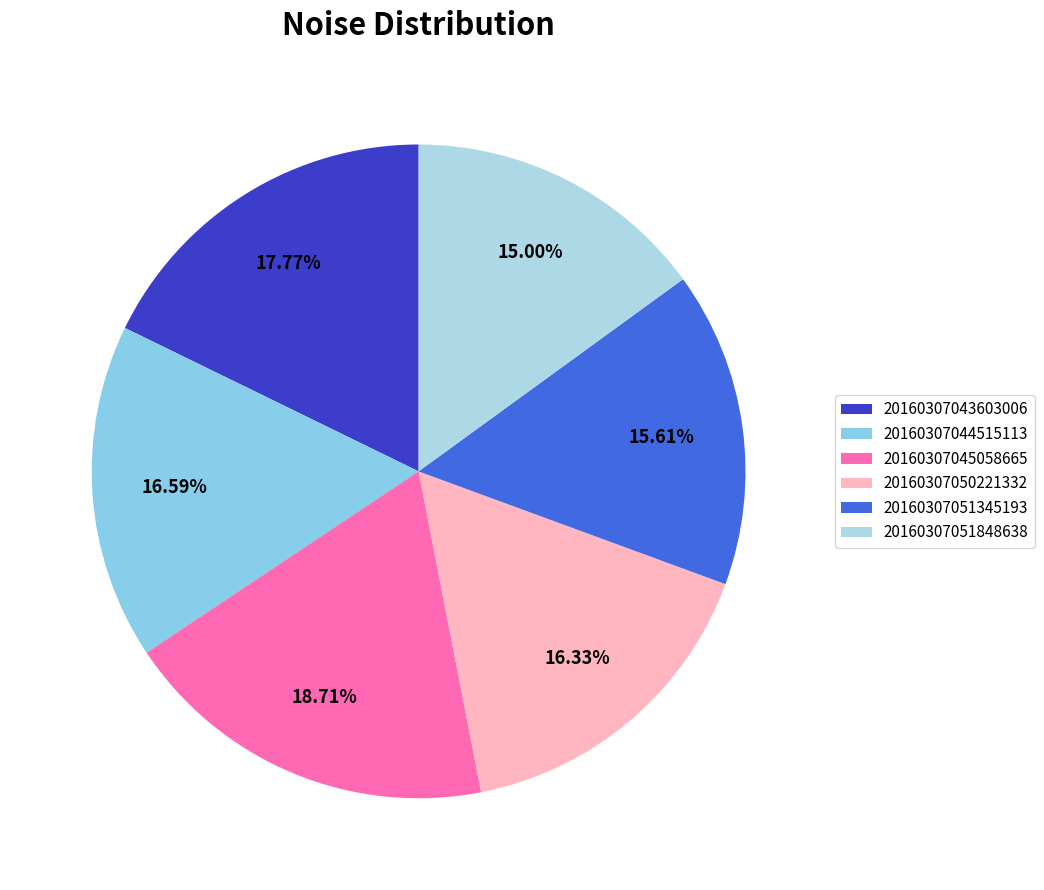

How much of the chart is everything except 20160307050221332?

83.7%